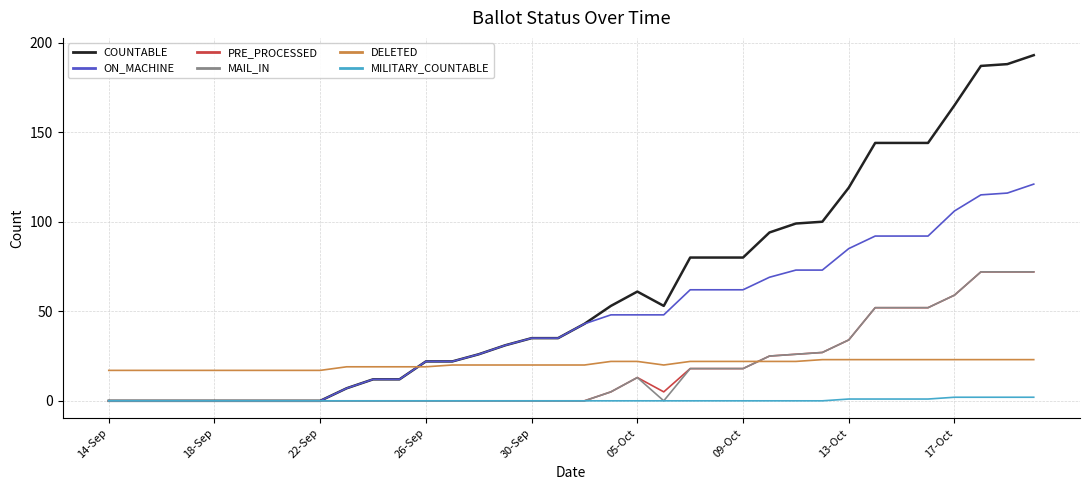

What is the maximum value shown in the chart?

193